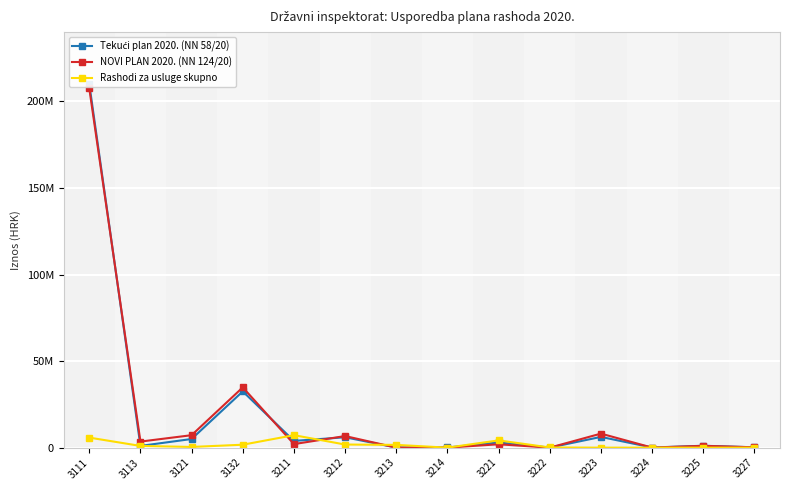

At which category does Rashodi za usluge skupno reach its first local valley?

3121